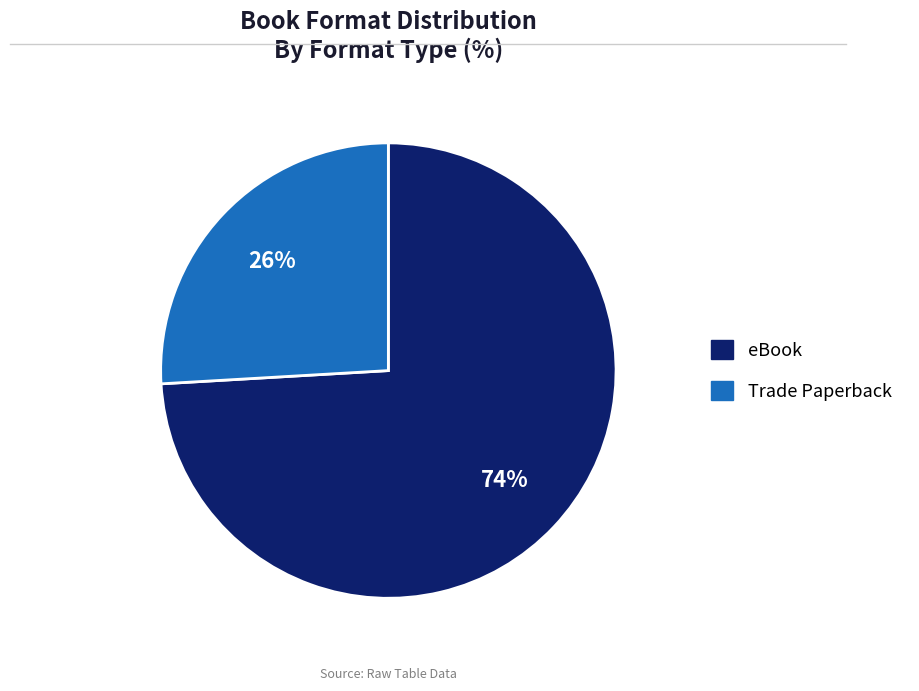

Rank the categories by value from lowest to highest.

Trade Paperback, eBook